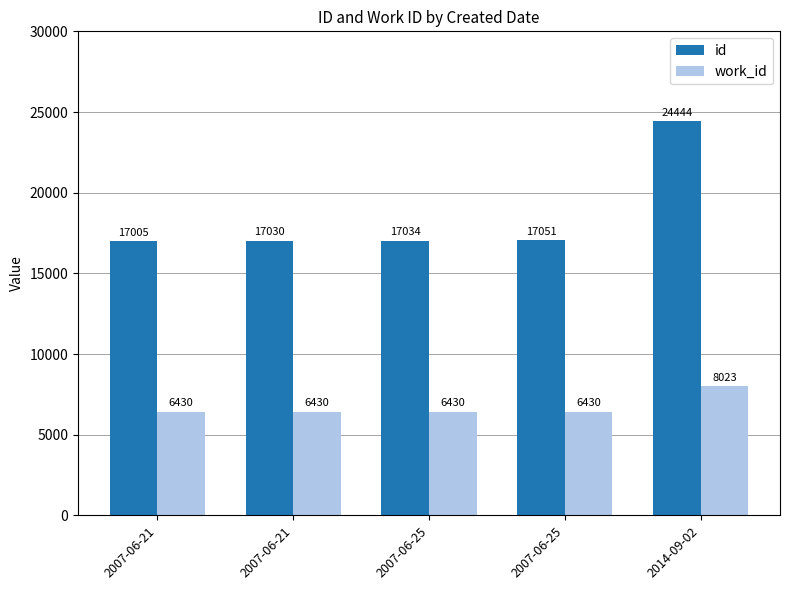

How many bars are there in each group?

2